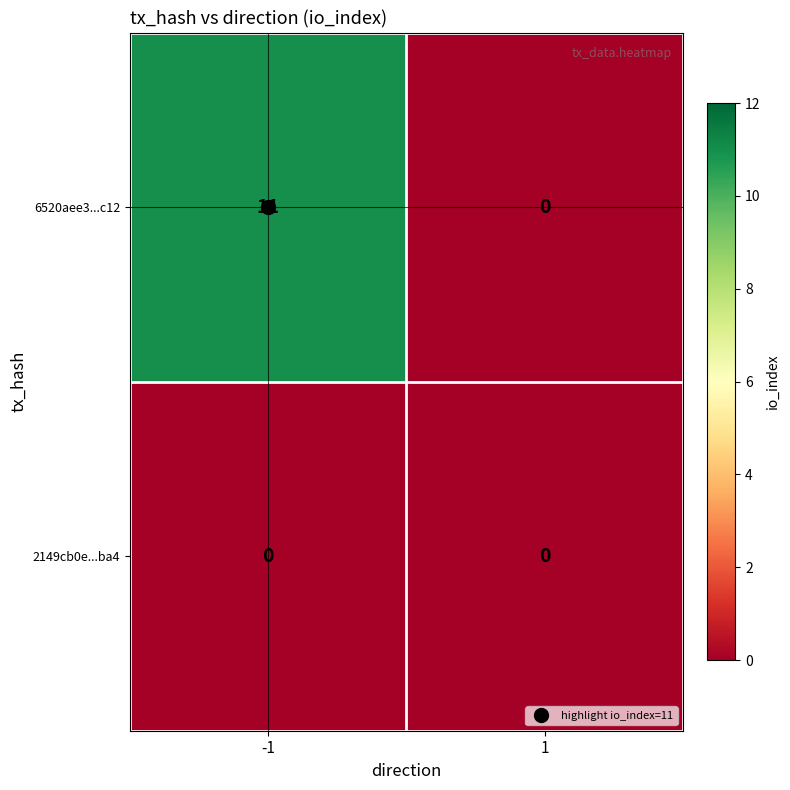

How many distinct data groups are displayed?

2